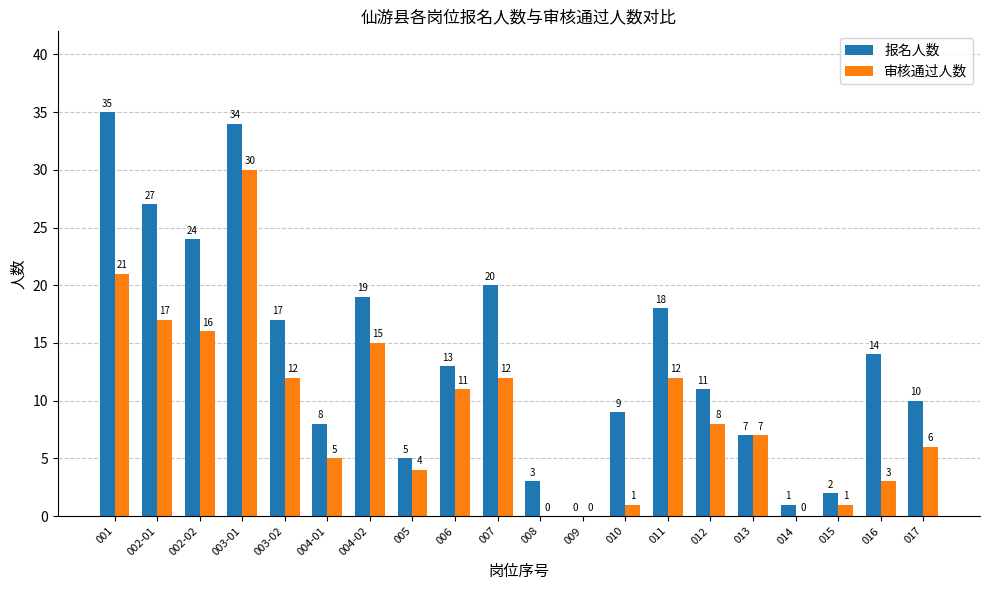

Which series has the largest total across all categories?

报名人数